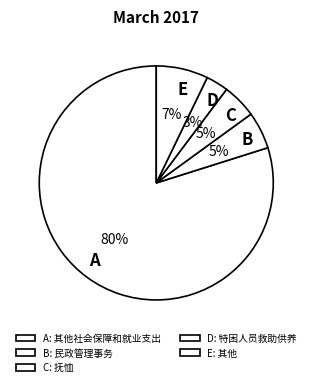

Is it true that E is 16% of the pie?

False